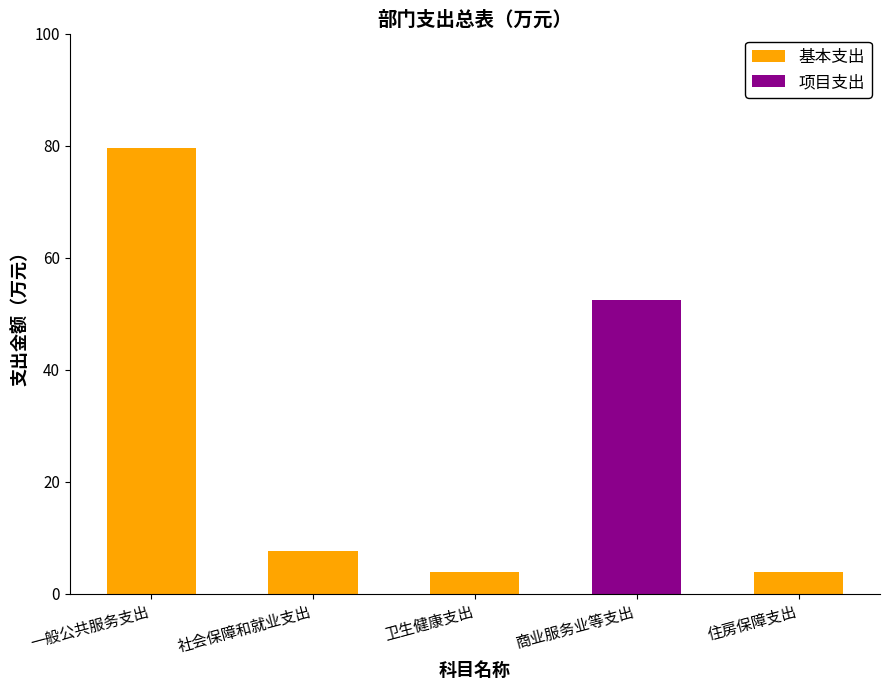

The value of 基本支出 at 社会保障和就业支出 is 7.7. True or false?

True